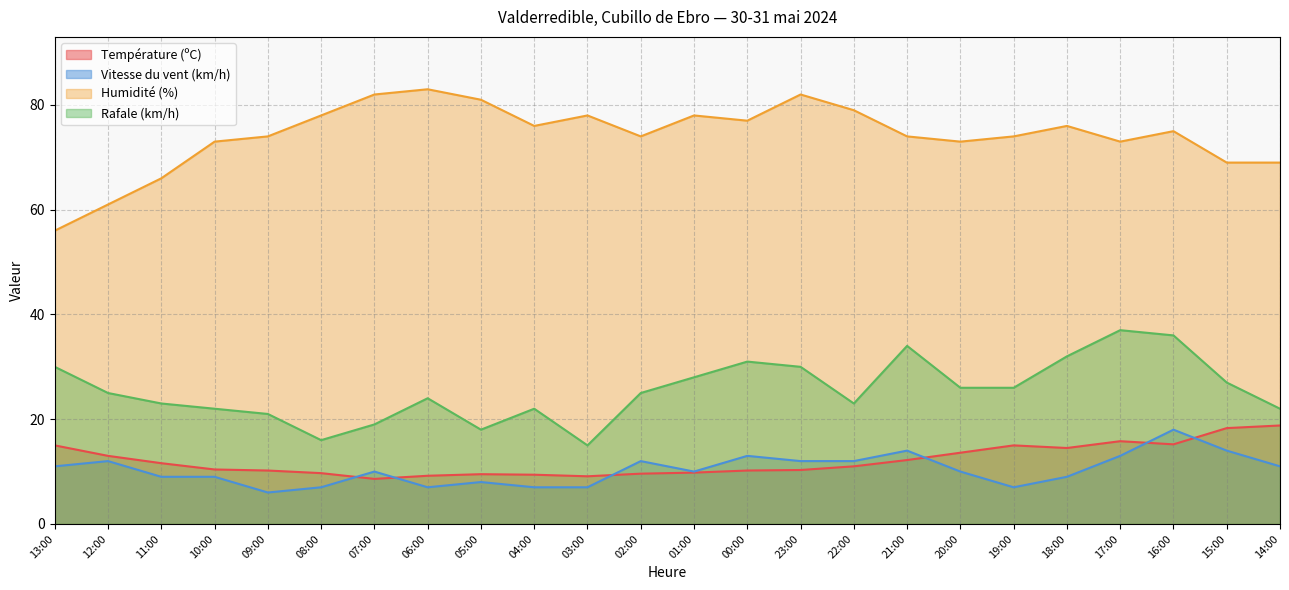

At which category is the sum across all series the highest?

16:00